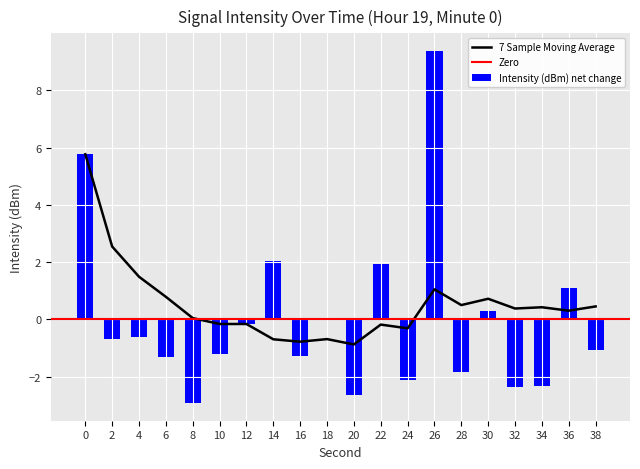

Reading left to right, transcribe all the data shown in this chart.

5.8	-0.7	-0.6	-1.3	-2.9	-1.2	-0.2	2.0	-1.3	0.0	-2.6	1.9	-2.1	9.4	-1.8	0.3	-2.4	-2.3	1.1	-1.1